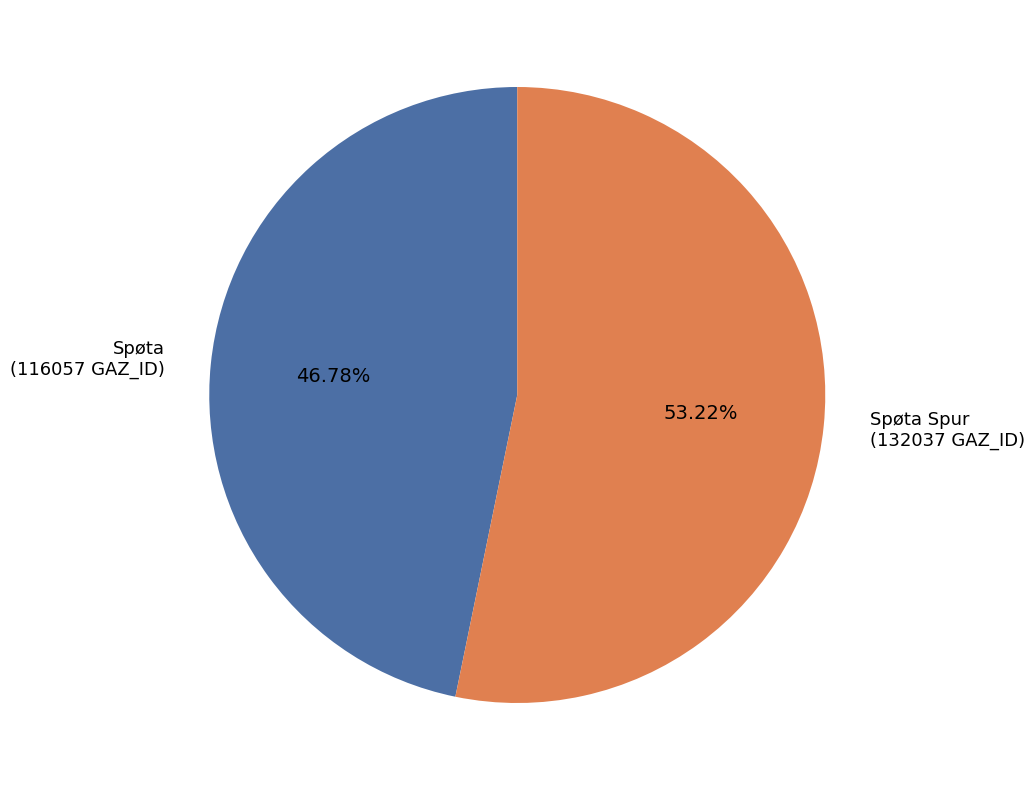

How many slices are in this pie chart?

2